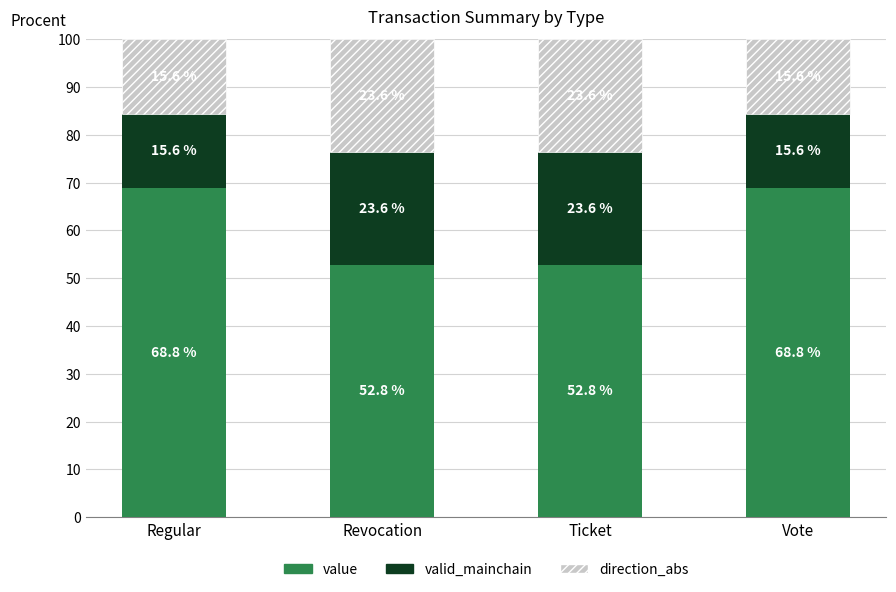

Is it true that value equals 68.8 at Vote?

True